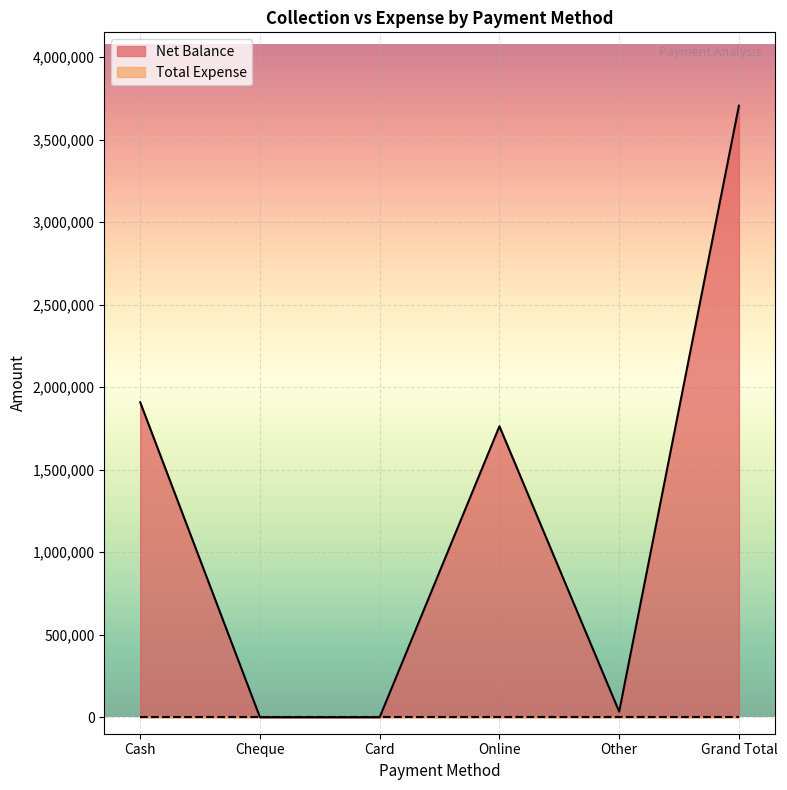

Does the chart display data point markers on the line(s)?

No